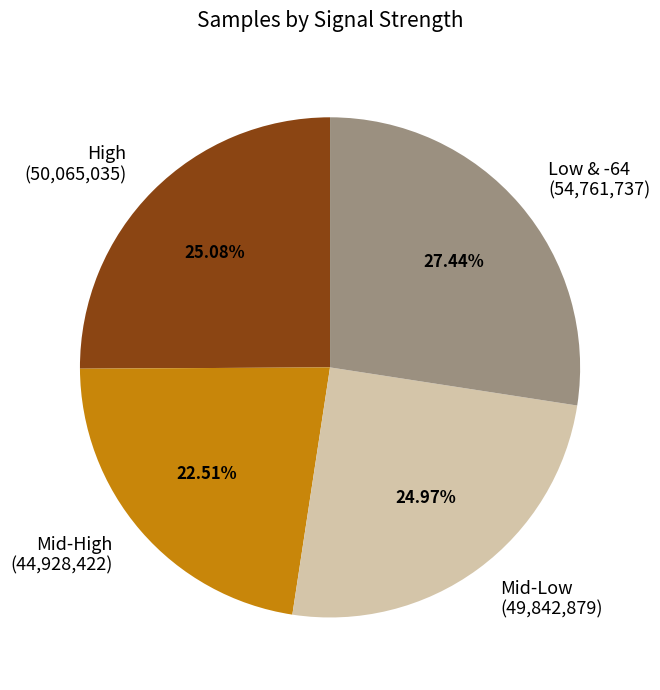

Which slice is the smallest?

Mid-High (44,928,422)